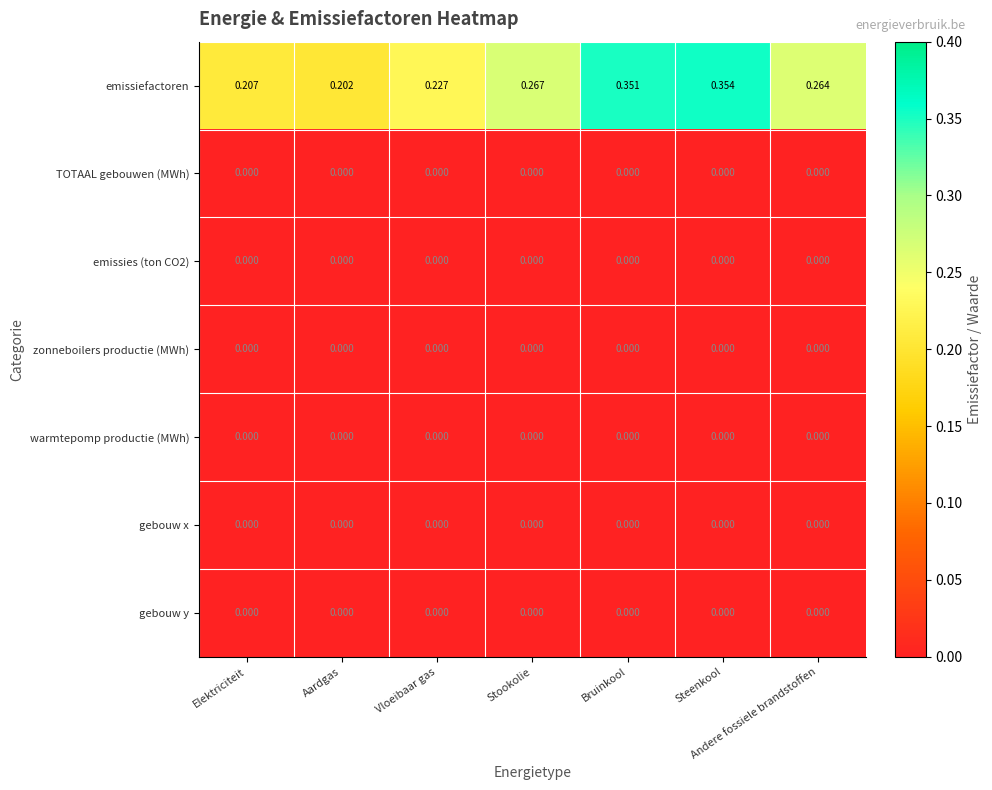

Which series has the widest spread of values?

emissiefactoren